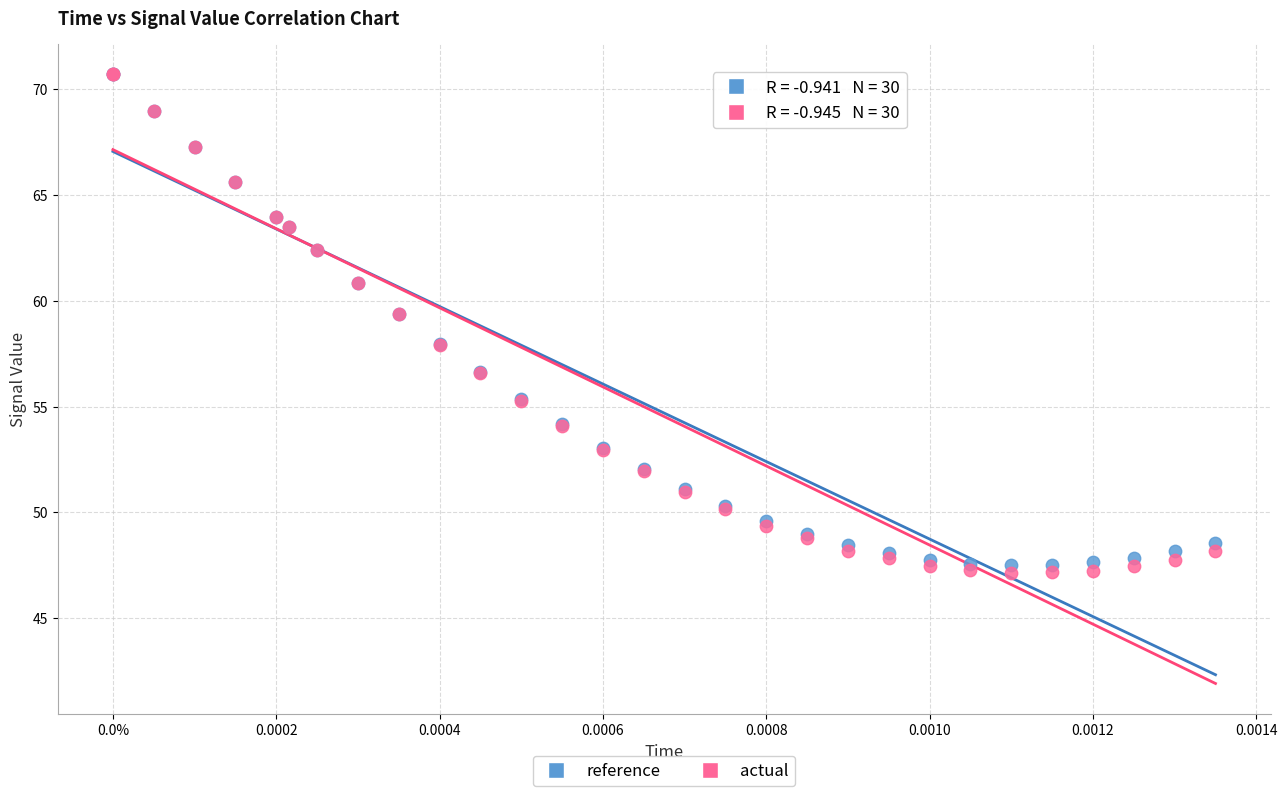

Which series has the largest Y range (max minus min)?

actual